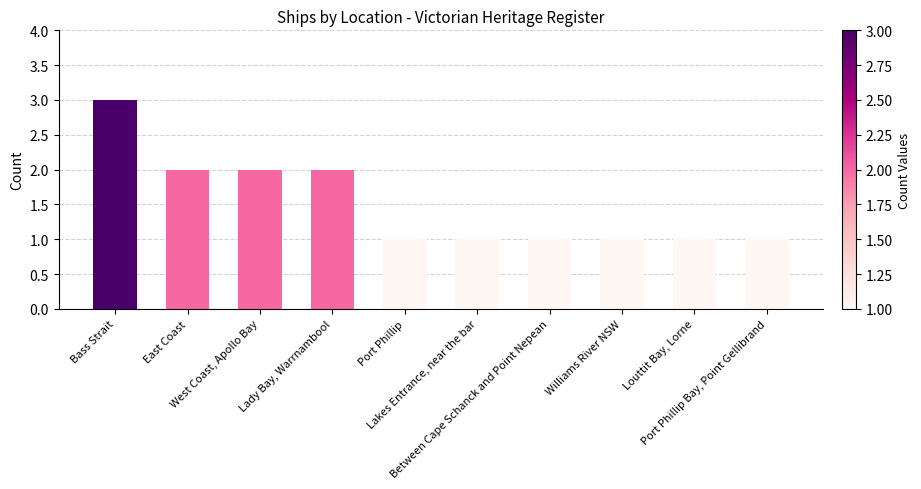

What is the difference between the second highest and minimum values?

1